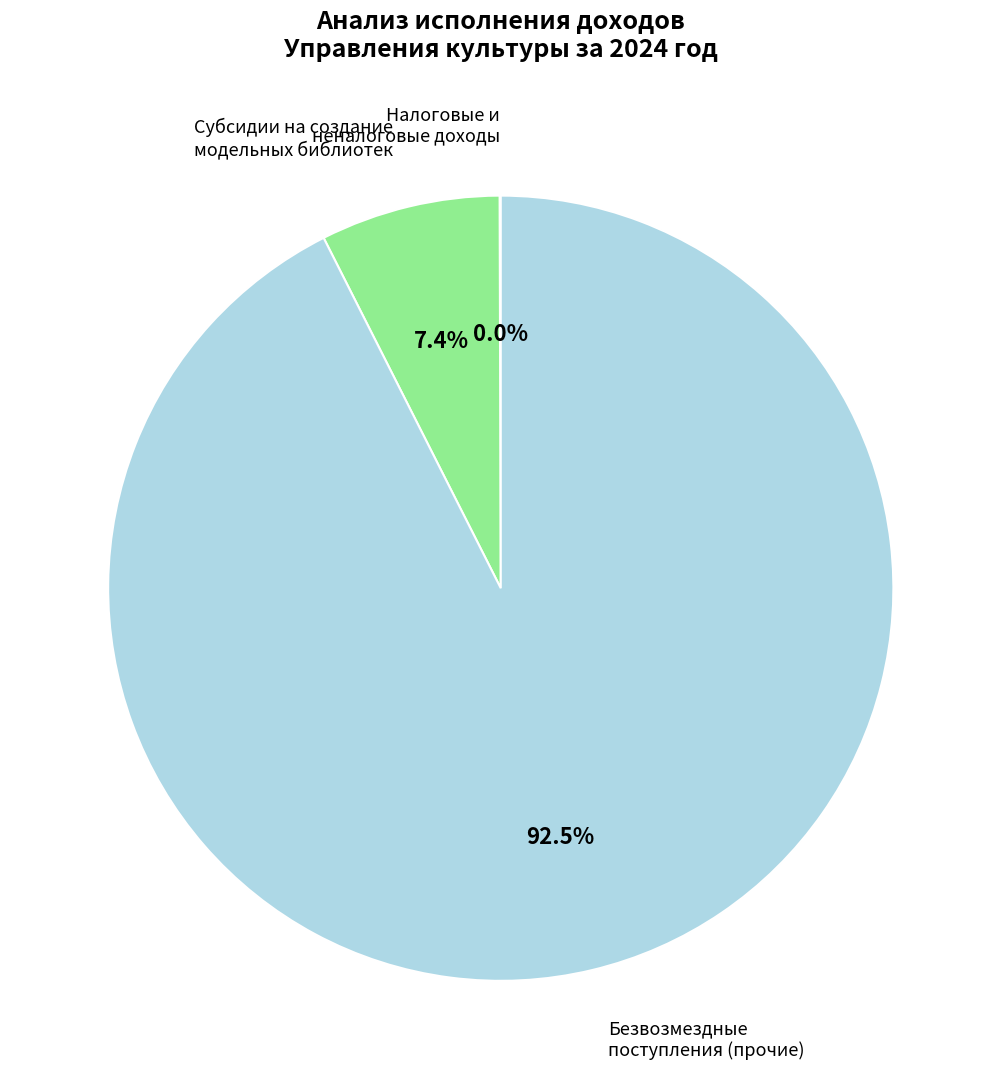

Does any single category account for the majority?

Yes